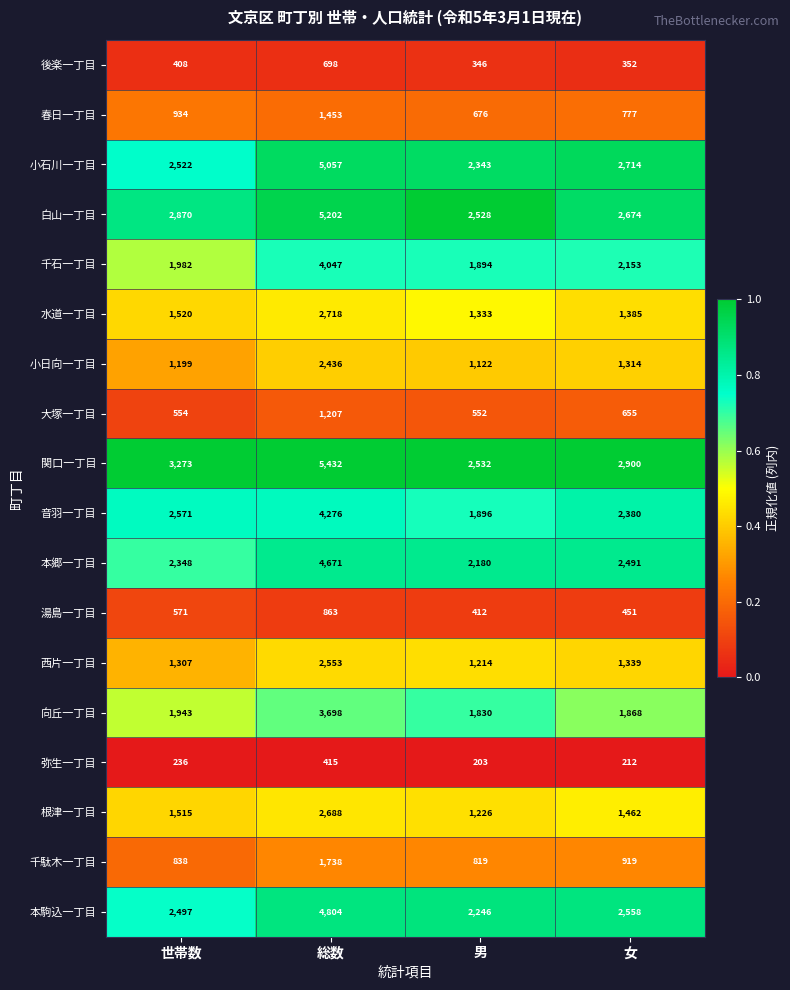

Rank the series at 世帯数 from highest to lowest value.

関口一丁目, 白山一丁目, 音羽一丁目, 小石川一丁目, 本駒込一丁目, 本郷一丁目, 千石一丁目, 向丘一丁目, 水道一丁目, 根津一丁目, 西片一丁目, 小日向一丁目, 春日一丁目, 千駄木一丁目, 湯島一丁目, 大塚一丁目, 後楽一丁目, 弥生一丁目